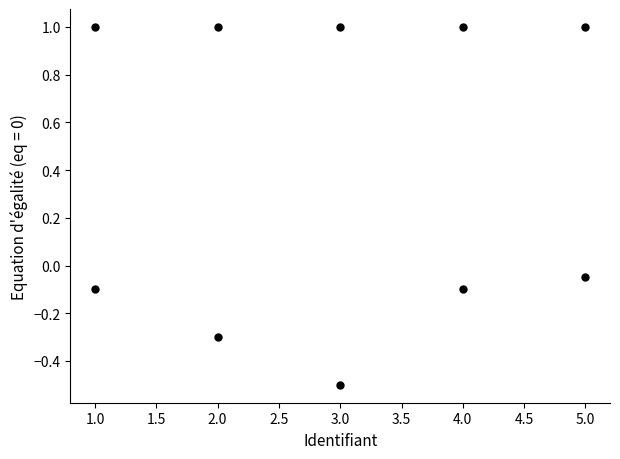

What is the range of Y values (max minus min)?

1.5